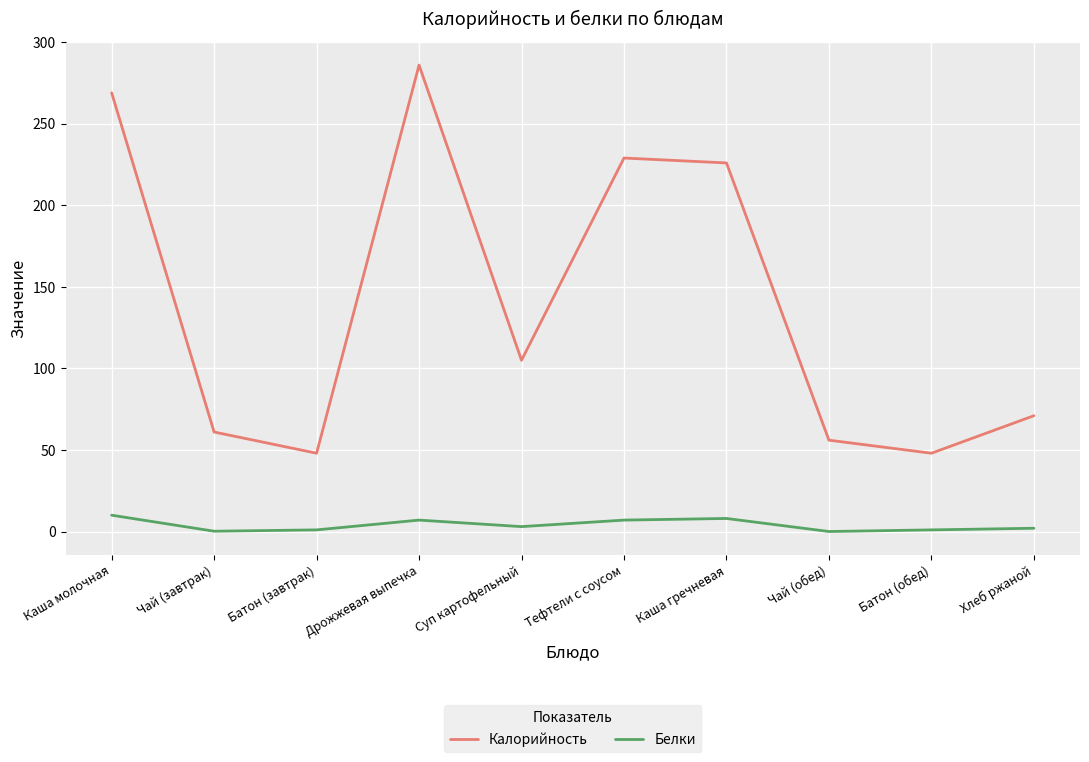

Is the value of Калорийность at Каша молочная greater than the value of Белки at Каша гречневая?

Yes